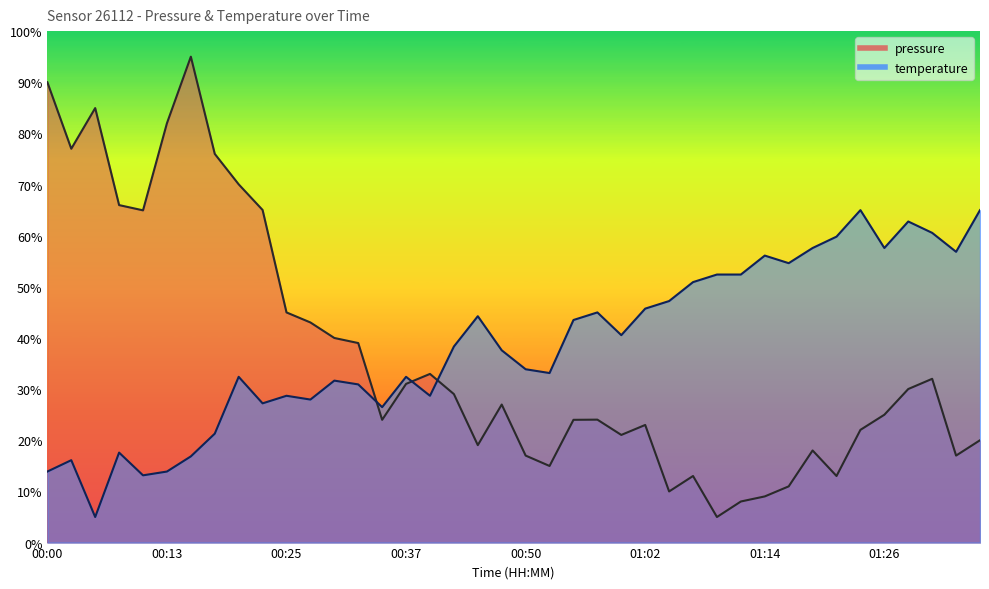

What is the sum of all pressure values?

1458.3